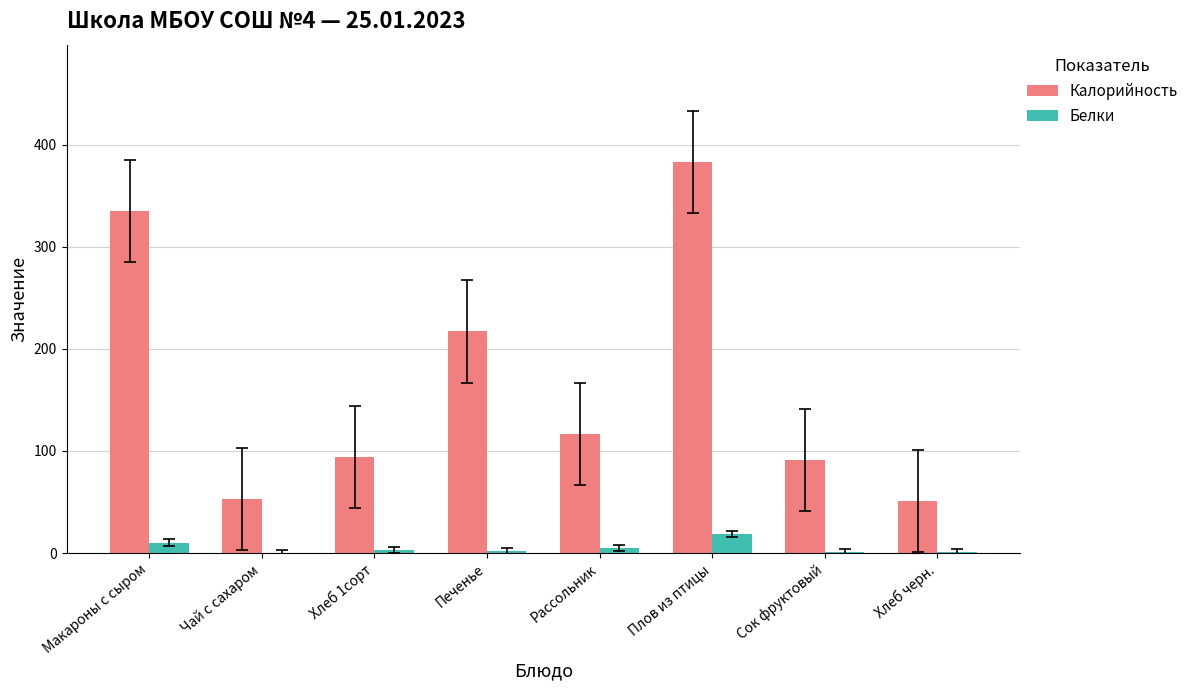

Which series has the largest total across all categories?

Калорийность